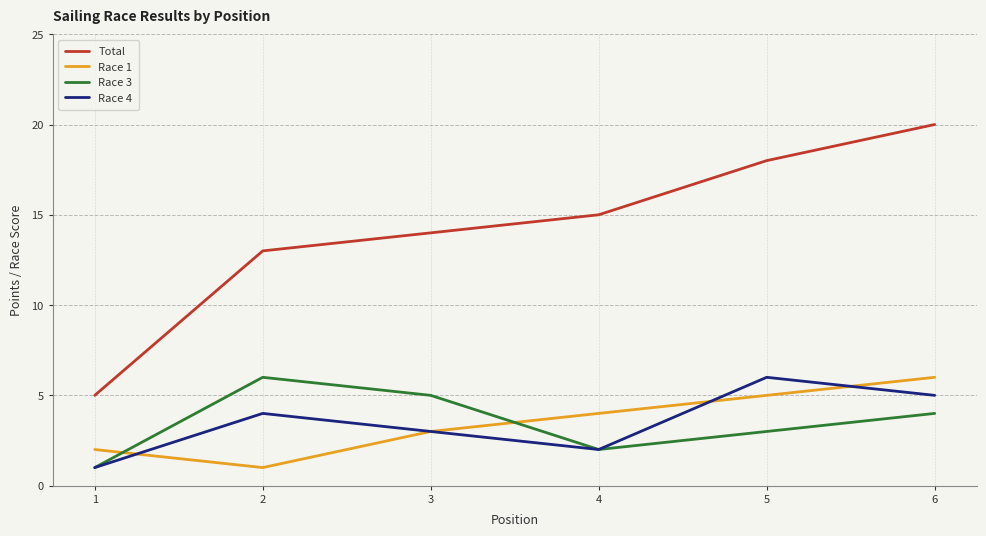

At how many categories does at least one series exceed 8?

5